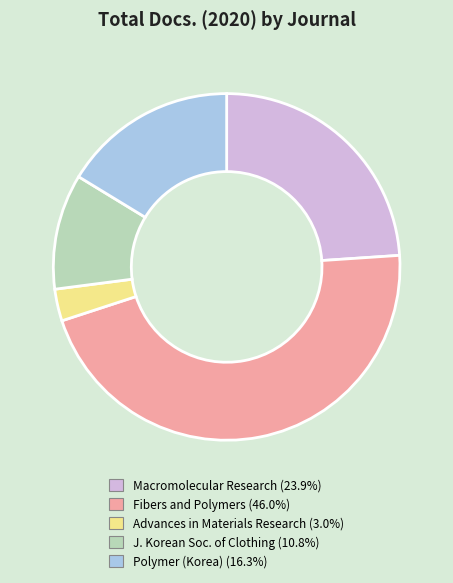

Is there a majority slice in this chart?

No